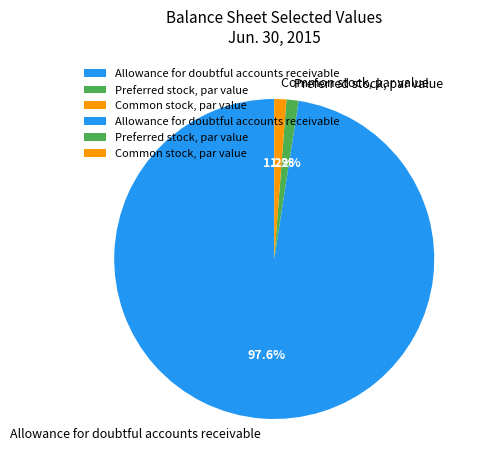

Which category accounts for the majority?

Allowance for doubtful accounts receivable